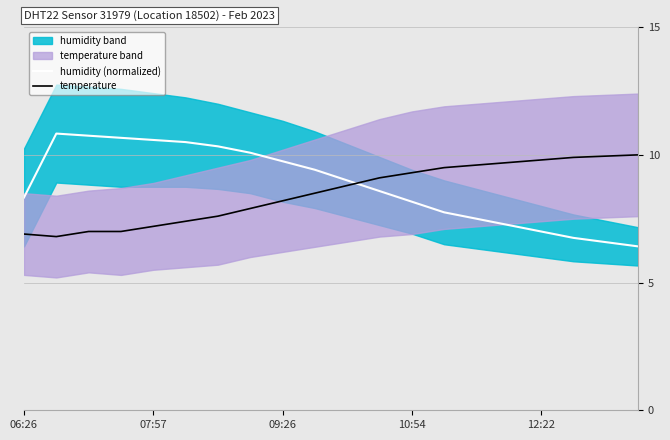

Is it true that temperature equals 1.5 at 12:22?

False